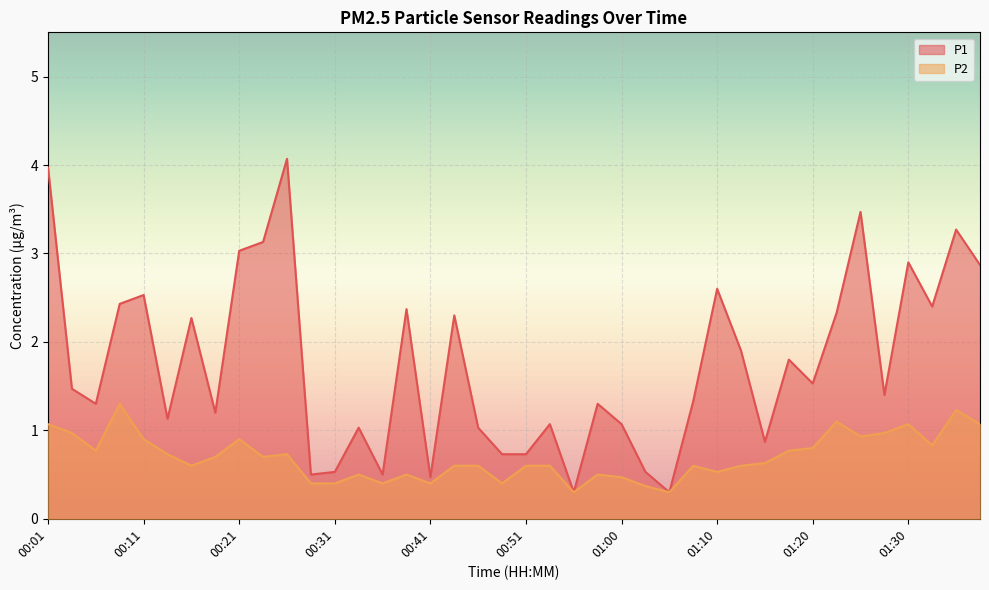

The P1 series shows 0.5 at 00:41. True or false?

True